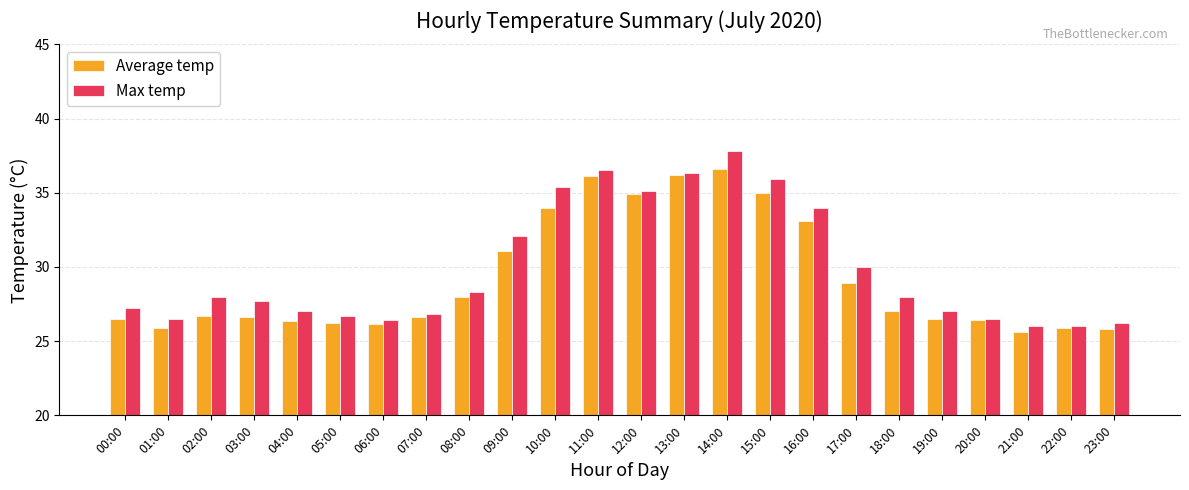

What is the smallest value displayed?

25.6